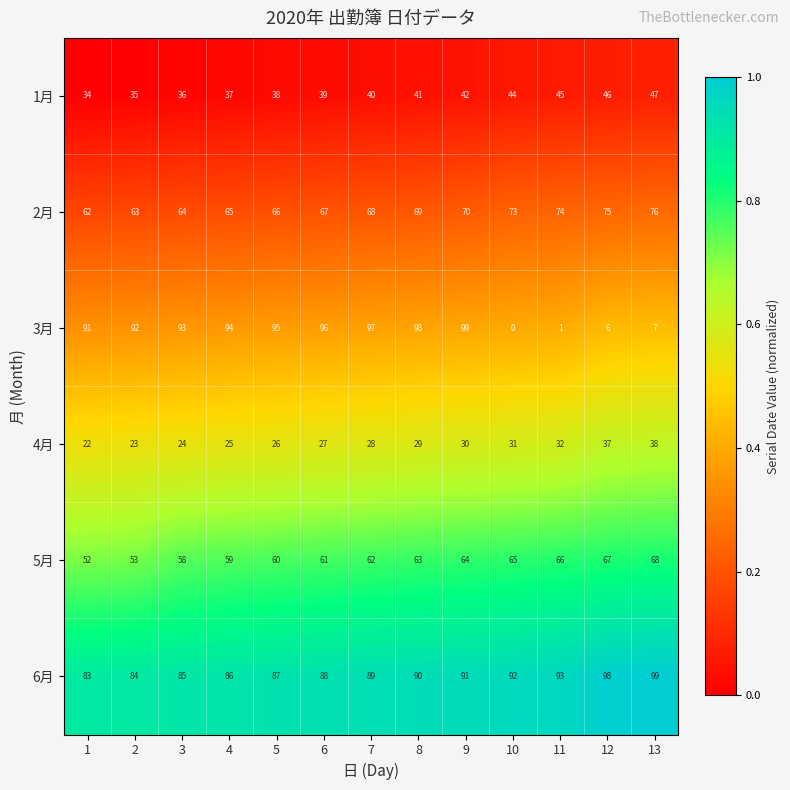

Rank the series at 9 from lowest to highest value.

4月, 1月, 5月, 2月, 6月, 3月